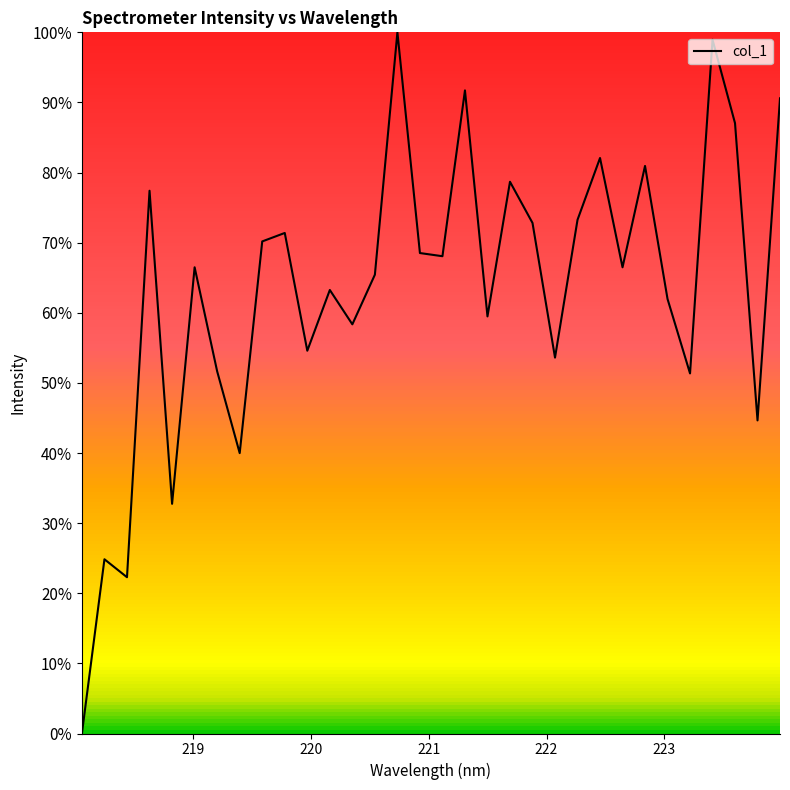

Does the chart have visible grid lines?

No